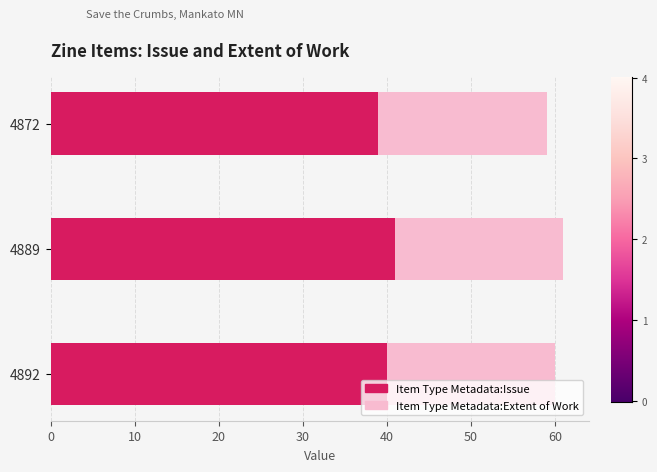

Is it true that Item Type Metadata:Issue equals 17 at 4892?

False